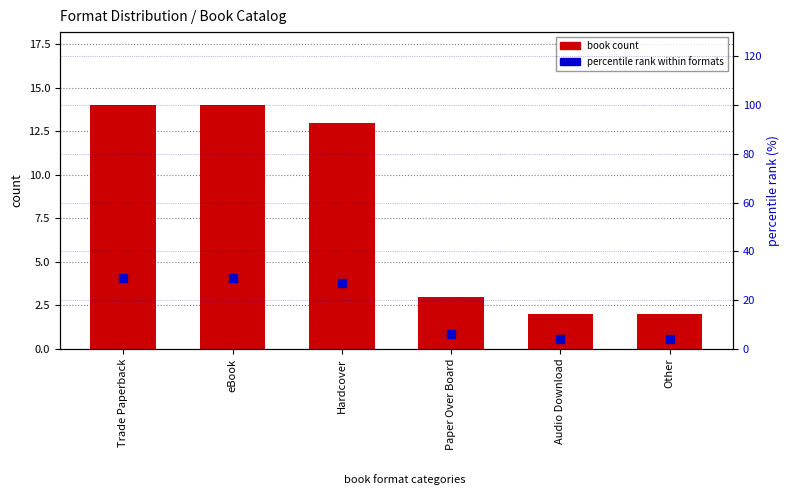

At which category is the sum across all series the highest?

Trade Paperback